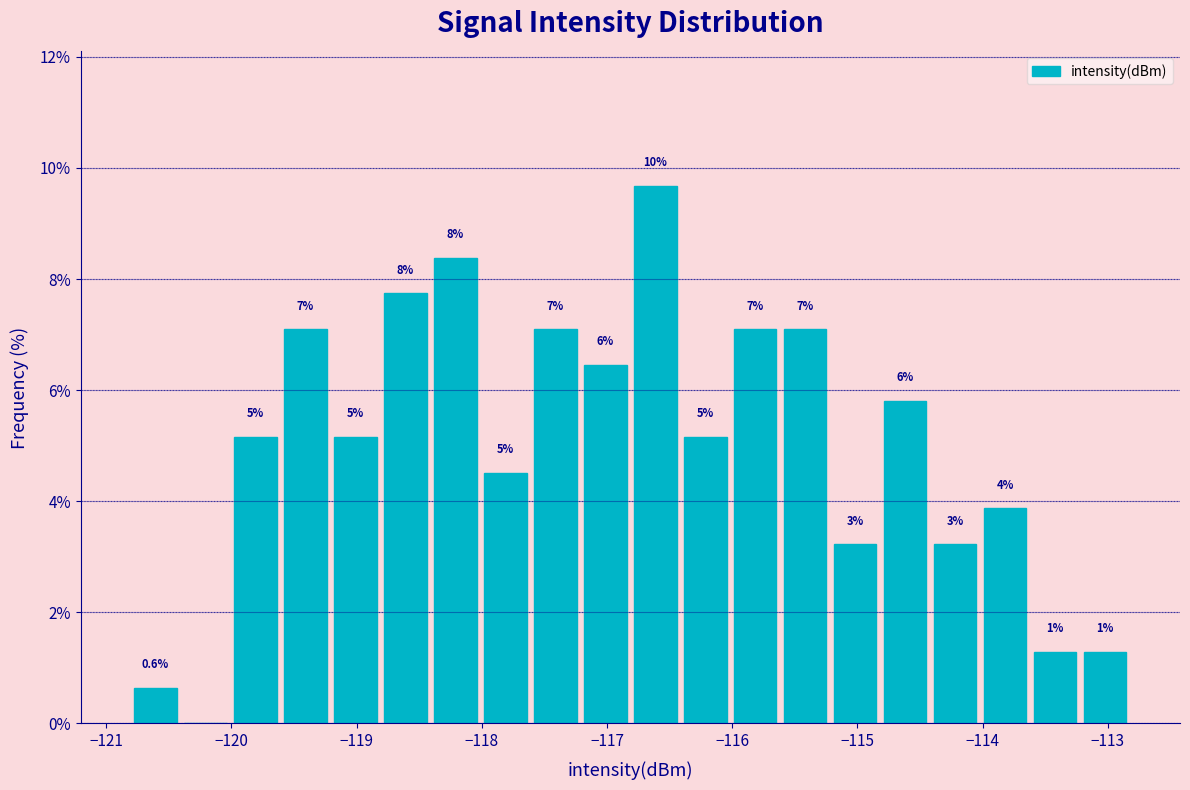

Around what value on the x-axis is the tallest bar? Give the approximate position of its centre, as read against the axis.

-116.6